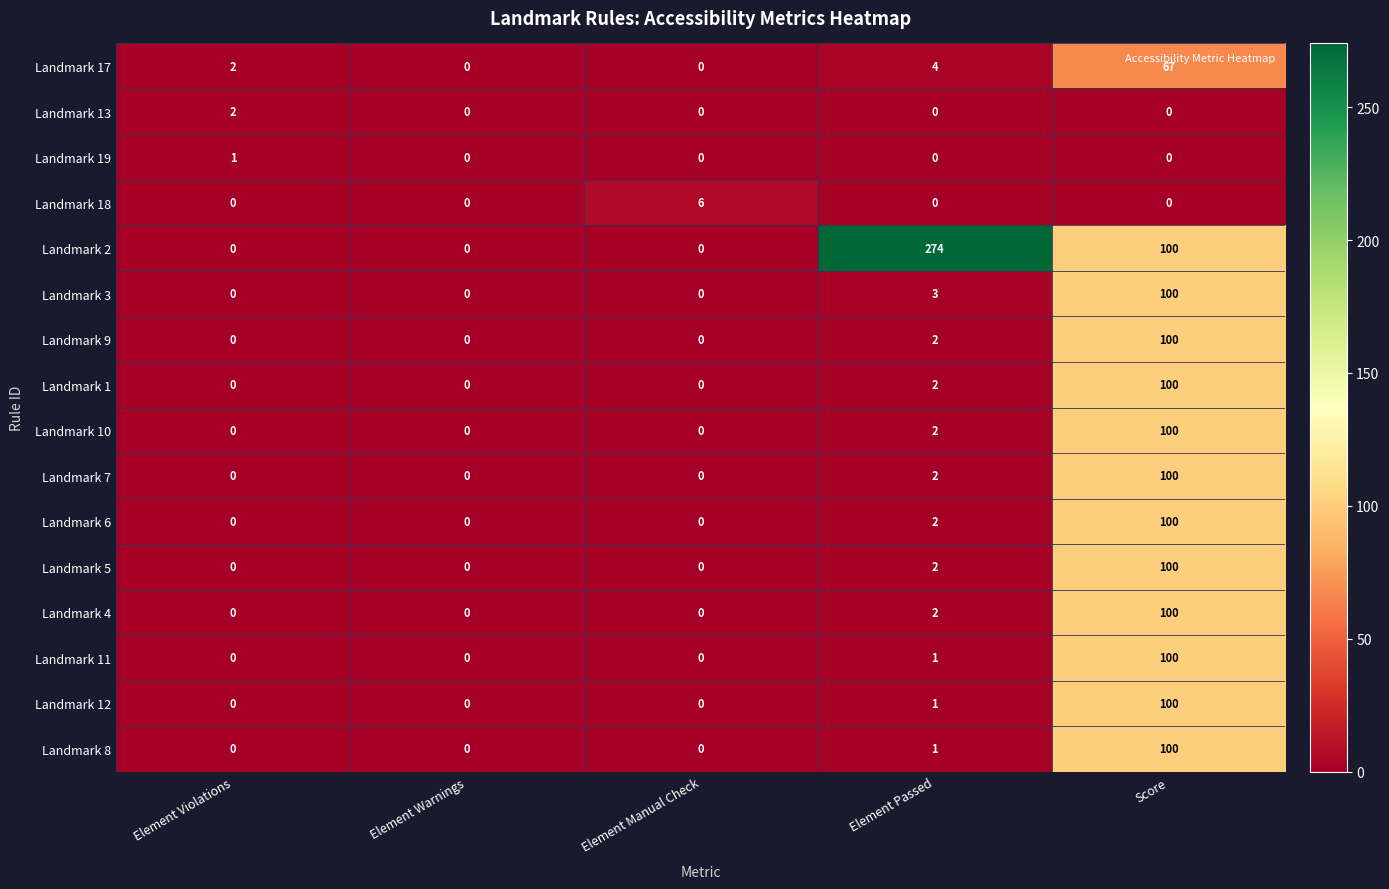

True or false: Landmark 6 has a value of 0 at Element Violations.

True